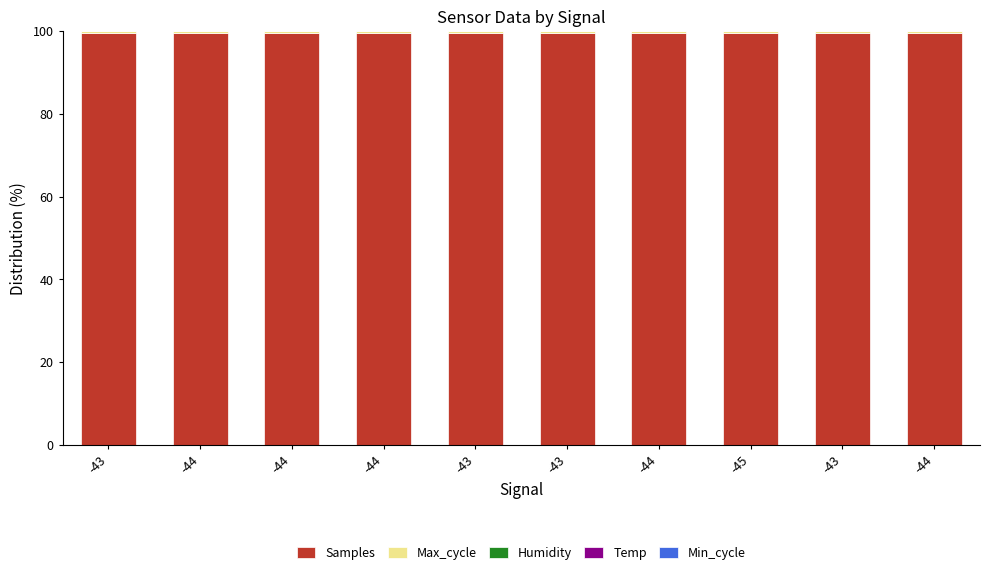

How many series are shown in this chart?

5